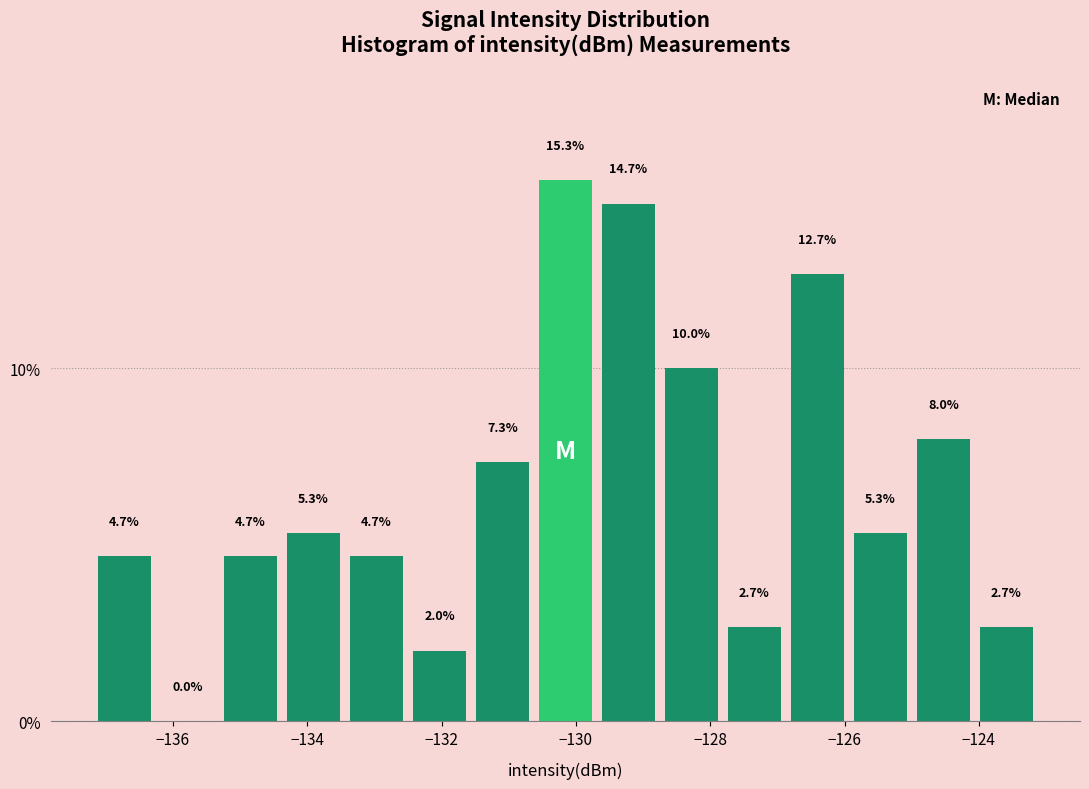

Reading left to right, list every bar in this chart as the range it spans on the x-axis followed by its height. The bar edges are not printed on the chart, so give them approximately, as read against the axis.

-137.2 to -136.2: 4.7
-136.2 to -135.4: 0.0
-135.4 to -134.4: 4.7
-134.4 to -133.4: 5.3
-133.4 to -132.6: 4.7
-132.6 to -131.6: 2.0
-131.6 to -130.6: 7.3
-130.6 to -129.6: 15.3
-129.6 to -128.8: 14.7
-128.8 to -127.8: 10.0
-127.8 to -126.8: 2.7
-126.8 to -126.0: 12.7
-126.0 to -125.0: 5.3
-125.0 to -124.0: 8.0
-124.0 to -123.2: 2.7